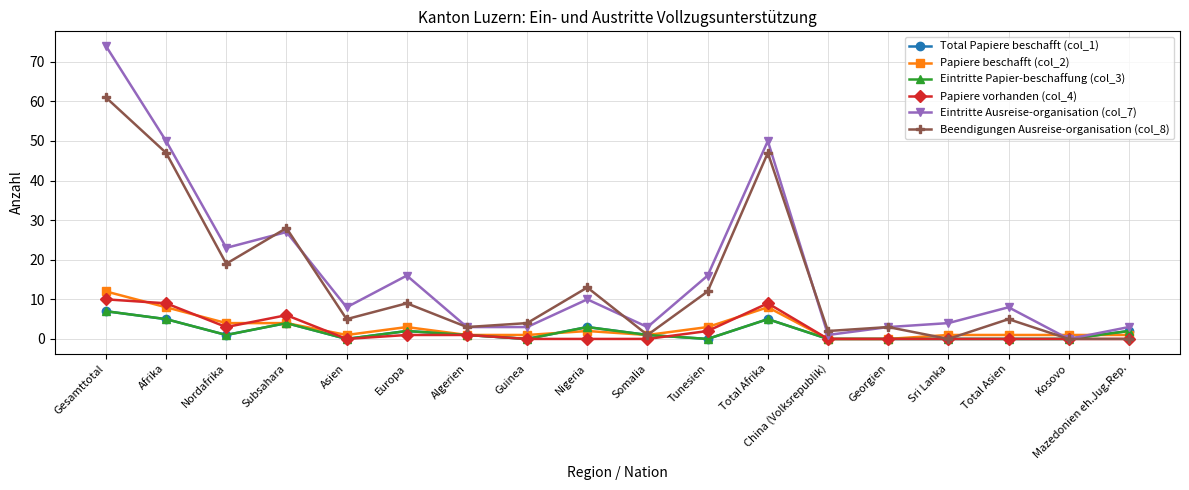

Is this an area chart (filled region under the line)?

No